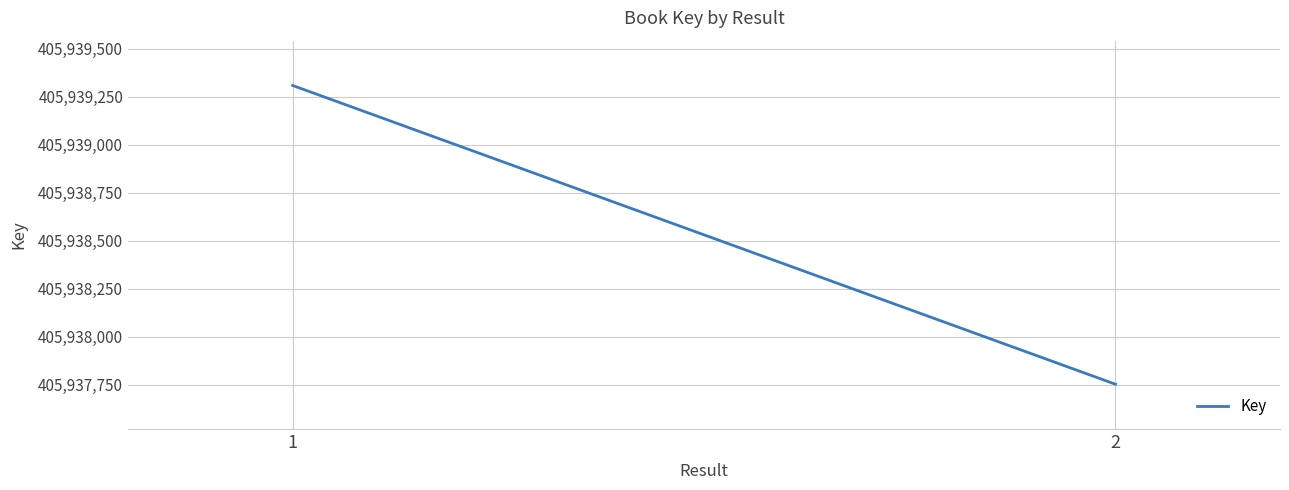

Where is the data nearest to the value 405938531?

1